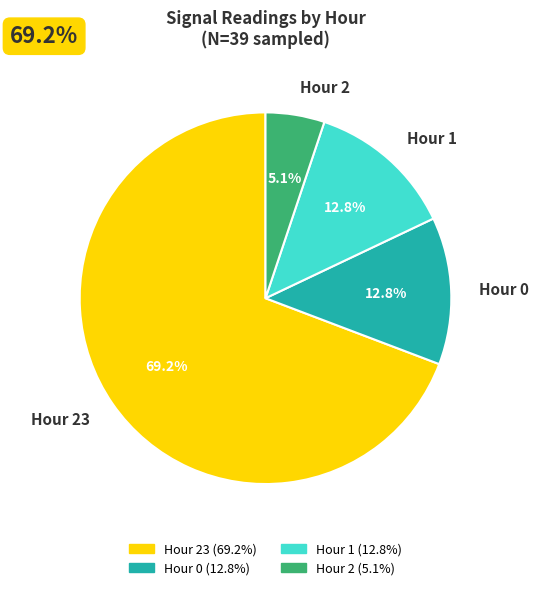

To the nearest percent, what is the average slice percentage?

25%